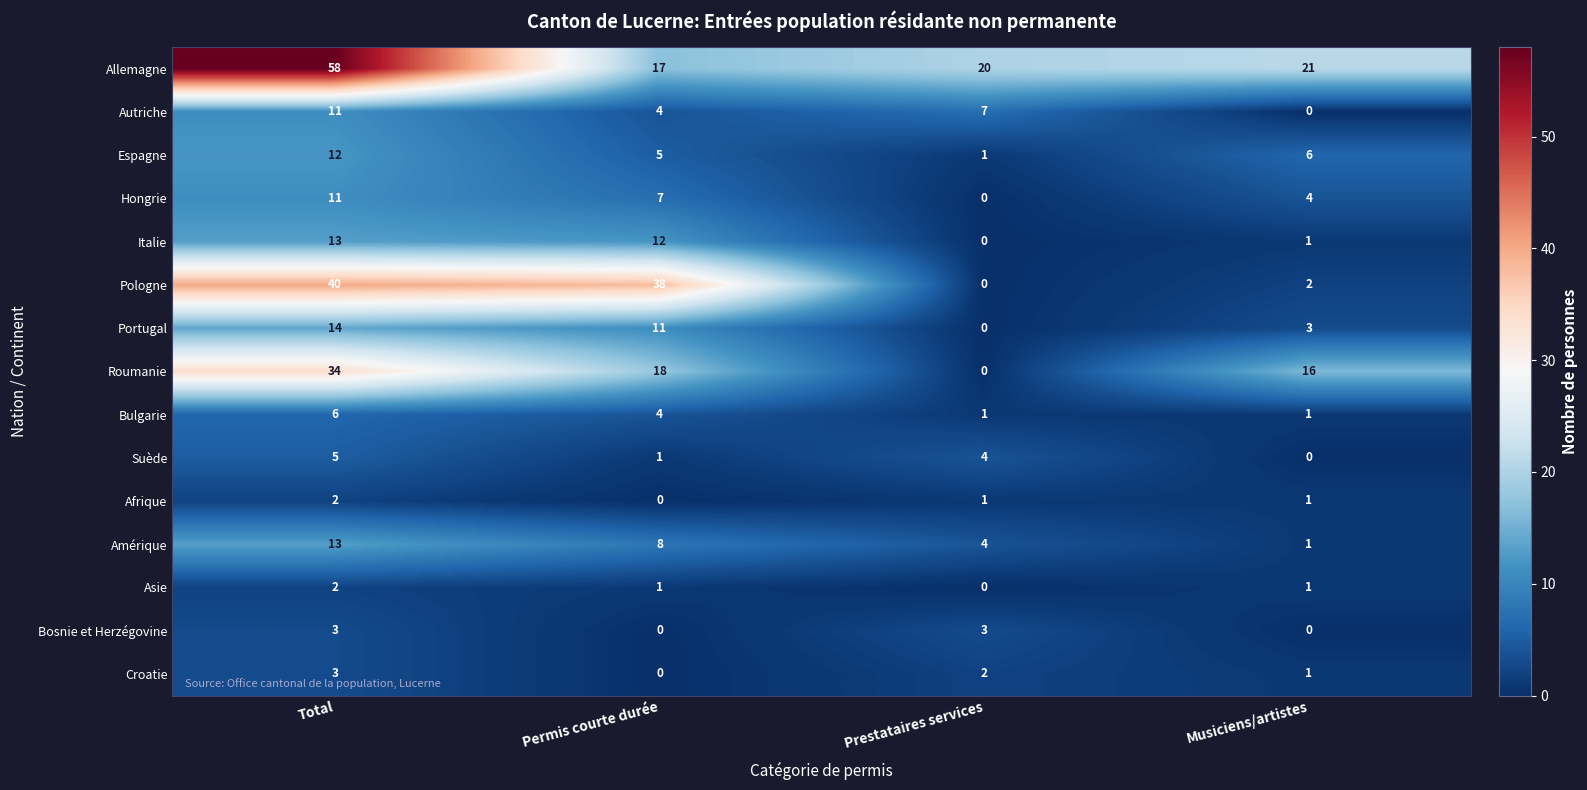

At which label does Allemagne first exceed 21?

Total